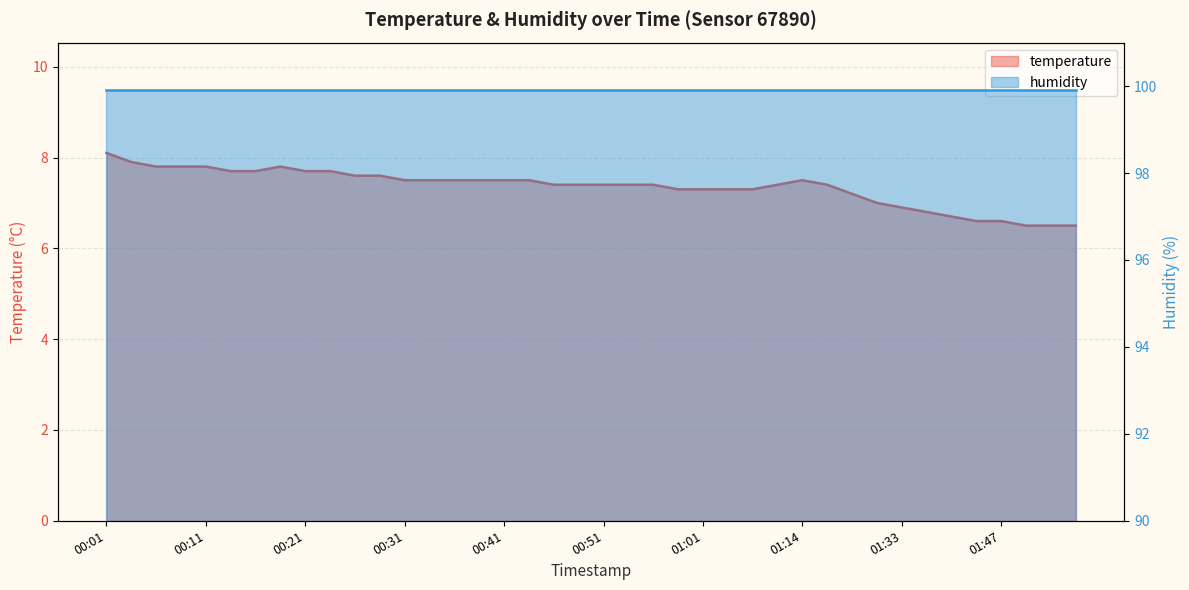

Reading left to right, what are all the values shown in this chart?

8.1	7.9	7.8	7.8	7.8	7.7	7.7	7.8	7.7	7.7	7.6	7.6	7.5	7.5	7.5	7.5	7.5	7.5	7.4	7.4	7.4	7.4	7.4	7.3	7.3	7.3	7.3	7.4	7.5	7.4	7.2	7.0	6.9	6.8	6.7	6.6	6.6	6.5	6.5	6.5